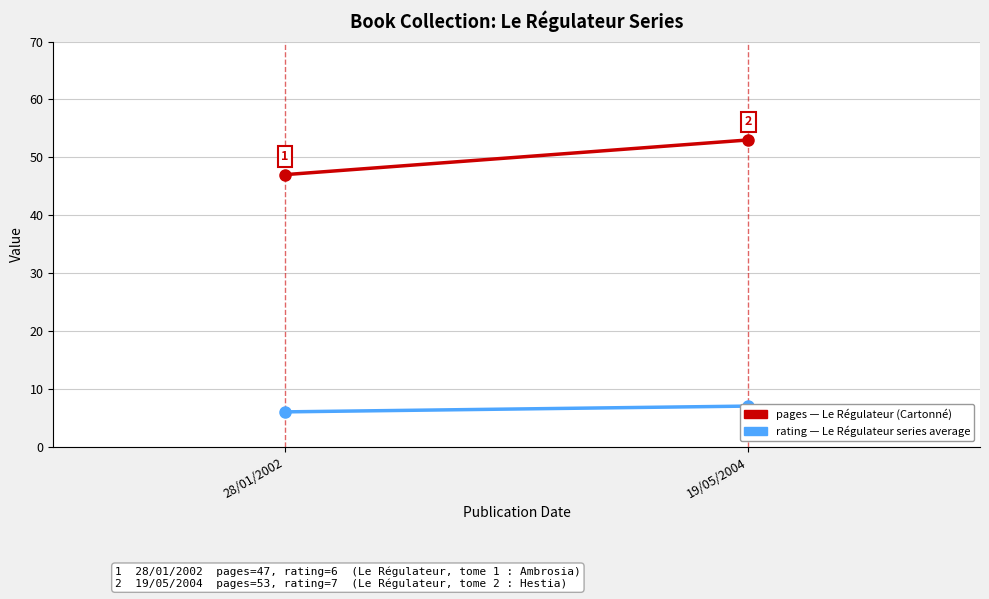

How many data points in rating are less than 7?

1